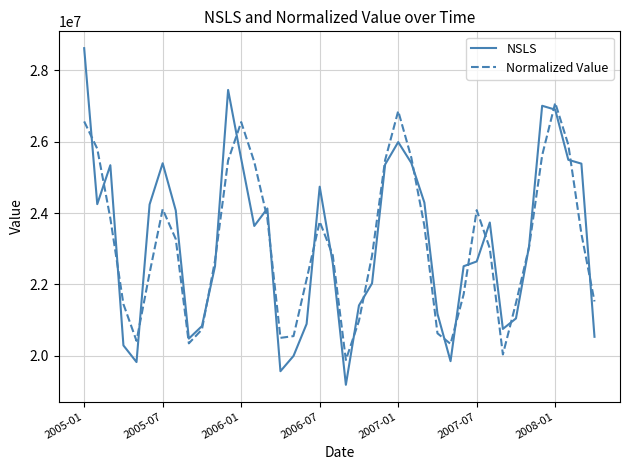

Rank the series by their maximum value, from highest to lowest.

NSLS, Normalized Value